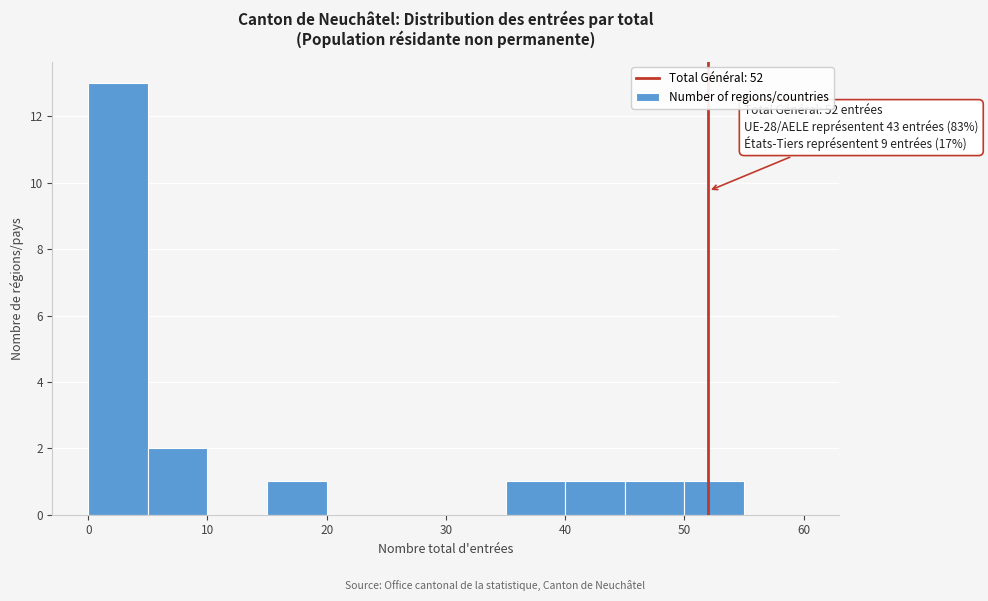

Which range on the x-axis has the tallest bar?

0 to 5